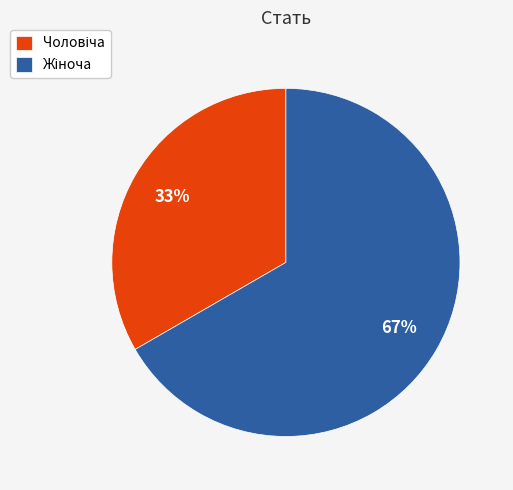

To the nearest percent, what is the average slice percentage?

50%